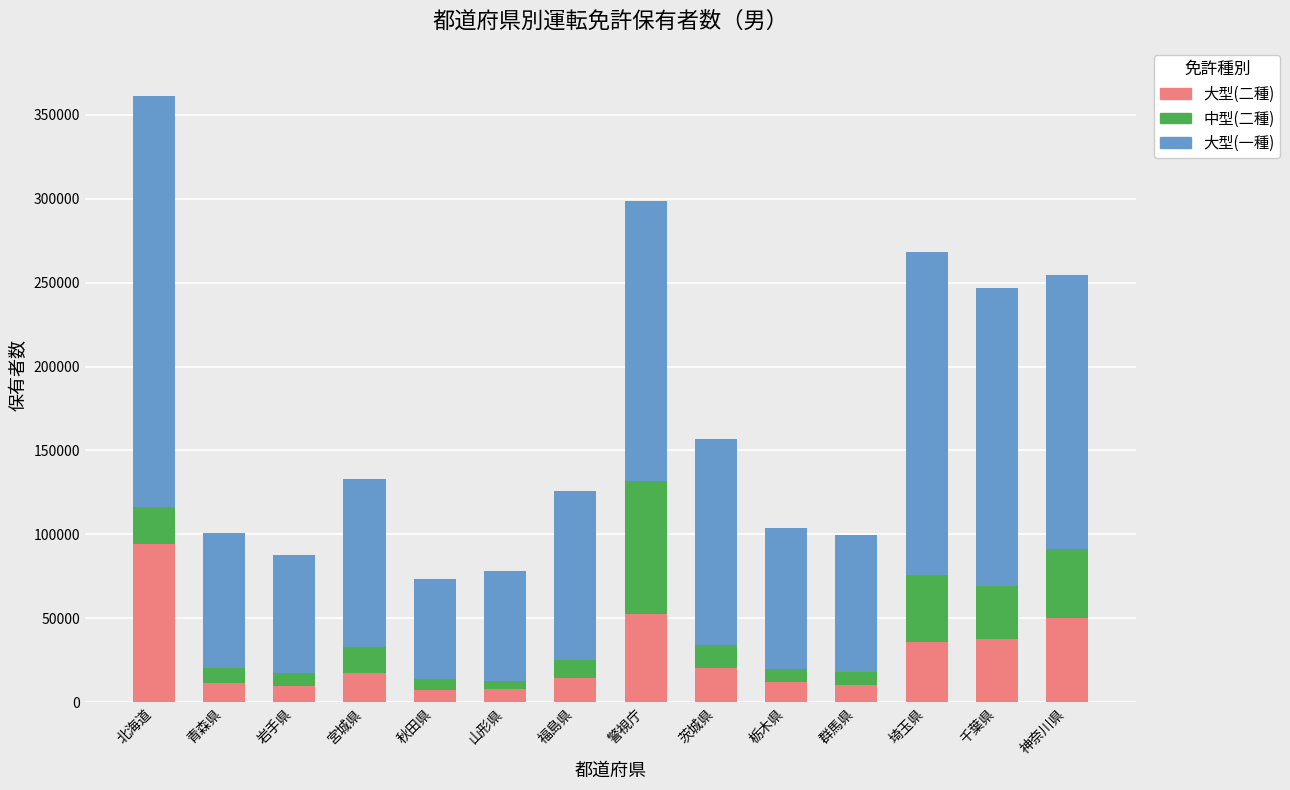

What is the difference between the maximum and minimum values in the 大型(二種) series?

86907